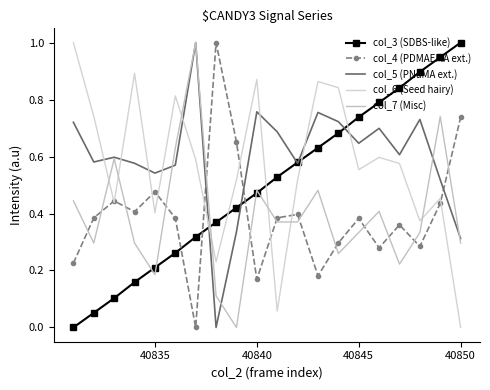

What is the sum of all col_7 (Misc) values?

7.9